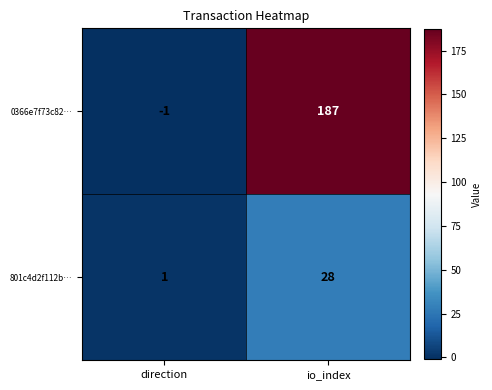

Which series has the widest spread of values?

0366e7f73c82…